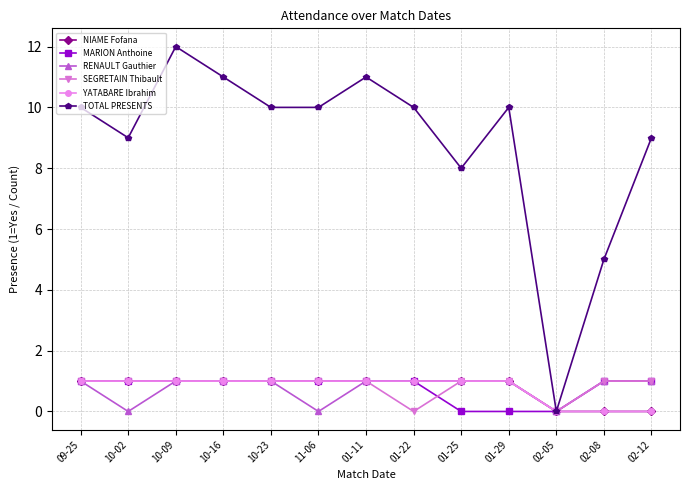

Between 01-25 and 11-06, which is larger?

01-25